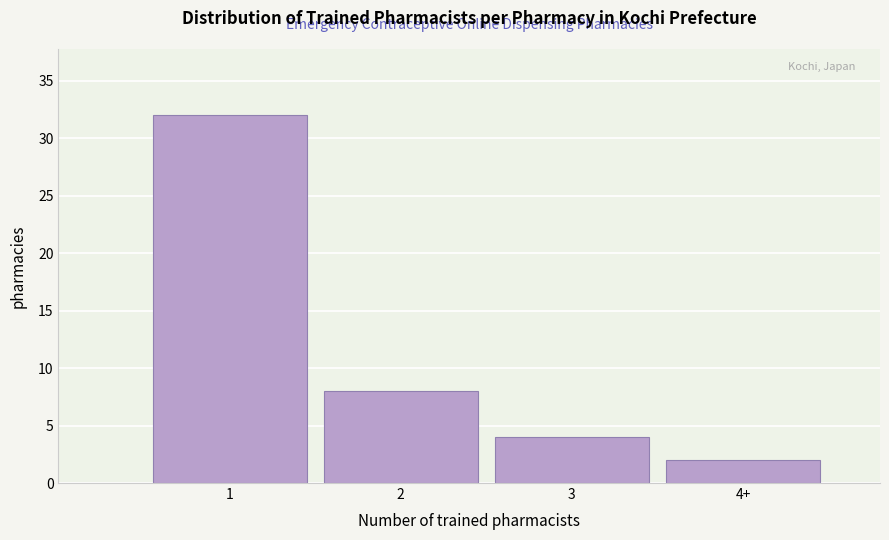

Reading left to right, what are all the values shown in this chart?

32	8	4	2